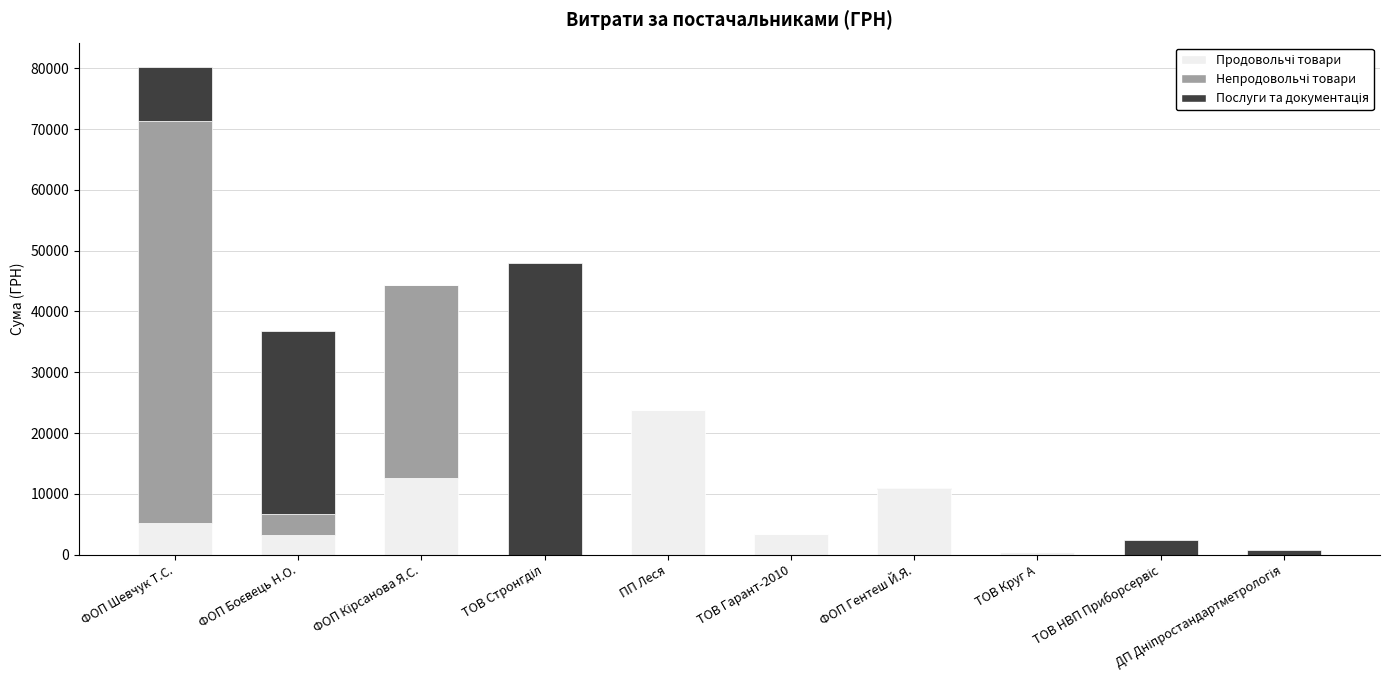

At which category is the sum across all series the highest?

ФОП Шевчук Т.С.